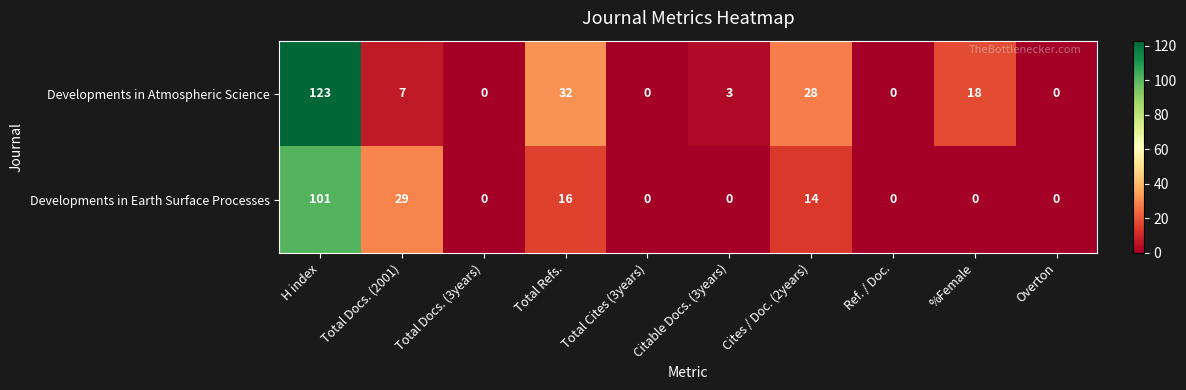

The value of Developments in Atmospheric Science at H index is 123. True or false?

True